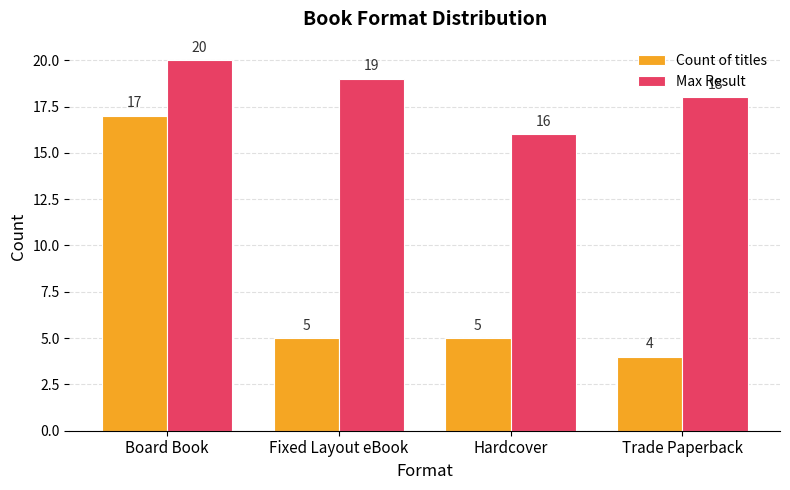

At which category does the chart reach its peak across all series?

Board Book